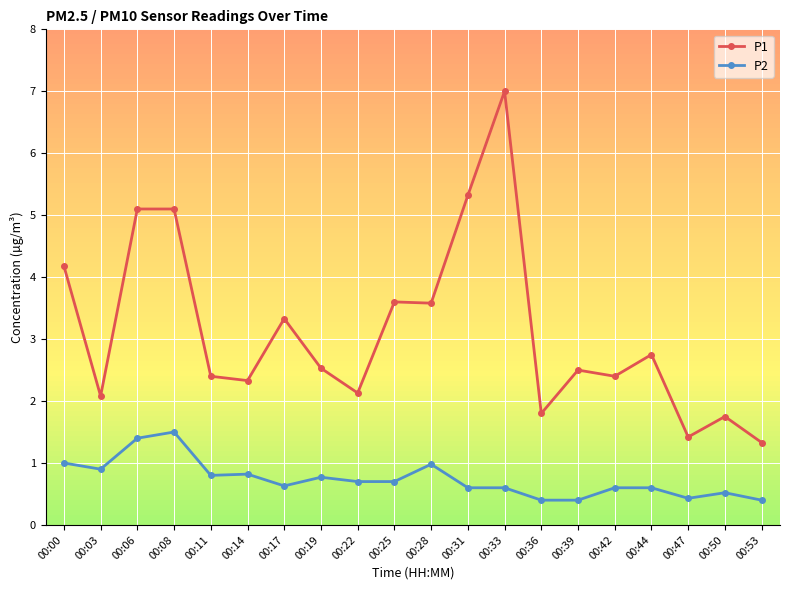

True or false: P1 has more than 0 points higher than both neighbors.

True